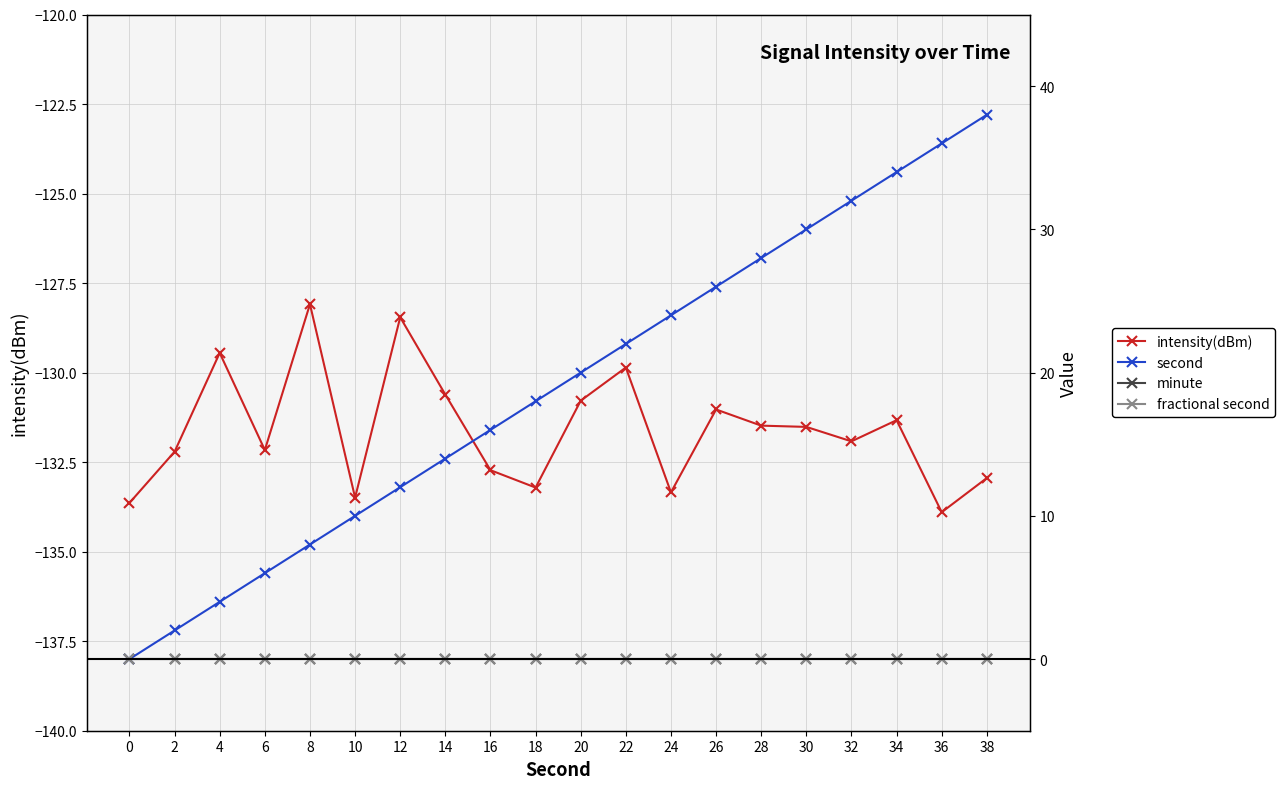

Reading left to right, transcribe all the data shown in this chart.

intensity(dBm): 0=-133.6	2=-132.2	4=-129.4	6=-132.2	8=-128.1	10=-133.5	12=-128.5	14=-130.6	16=-132.7	18=-133.2	20=-130.8	22=-129.9	24=-133.3	26=-131.0	28=-131.5	30=-131.5	32=-131.9	34=-131.3	36=-133.9	38=-132.9
second: 0=0.0	2=2.0	4=4.0	6=6.0	8=8.0	10=10.0	12=12.0	14=14.0	16=16.0	18=18.0	20=20.0	22=22.0	24=24.0	26=26.0	28=28.0	30=30.0	32=32.0	34=34.0	36=36.0	38=38.0
minute: 0=0.0	2=0.0	4=0.0	6=0.0	8=0.0	10=0.0	12=0.0	14=0.0	16=0.0	18=0.0	20=0.0	22=0.0	24=0.0	26=0.0	28=0.0	30=0.0	32=0.0	34=0.0	36=0.0	38=0.0
fractional second: 0=0.0	2=0.0	4=0.0	6=0.0	8=0.0	10=0.0	12=0.0	14=0.0	16=0.0	18=0.0	20=0.0	22=0.0	24=0.0	26=0.0	28=0.0	30=0.0	32=0.0	34=0.0	36=0.0	38=0.0